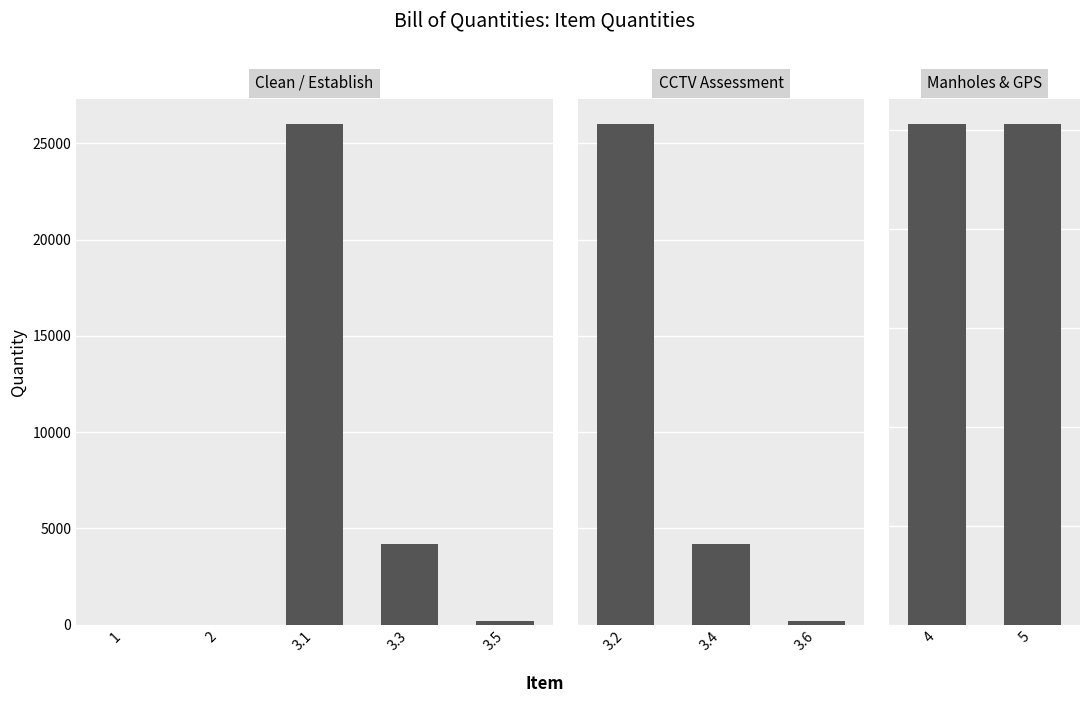

How many bars are there in total?

10